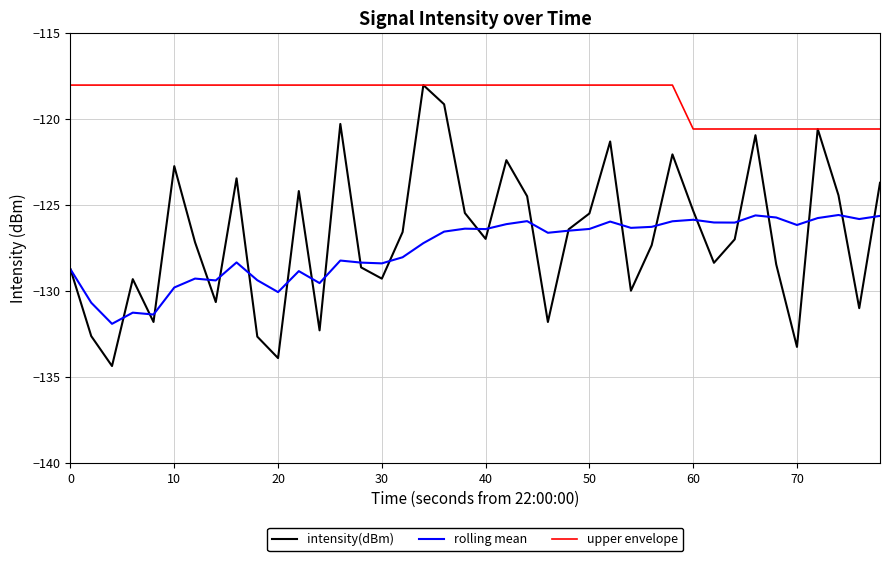

What is the minimum value shown in the chart?

-134.4